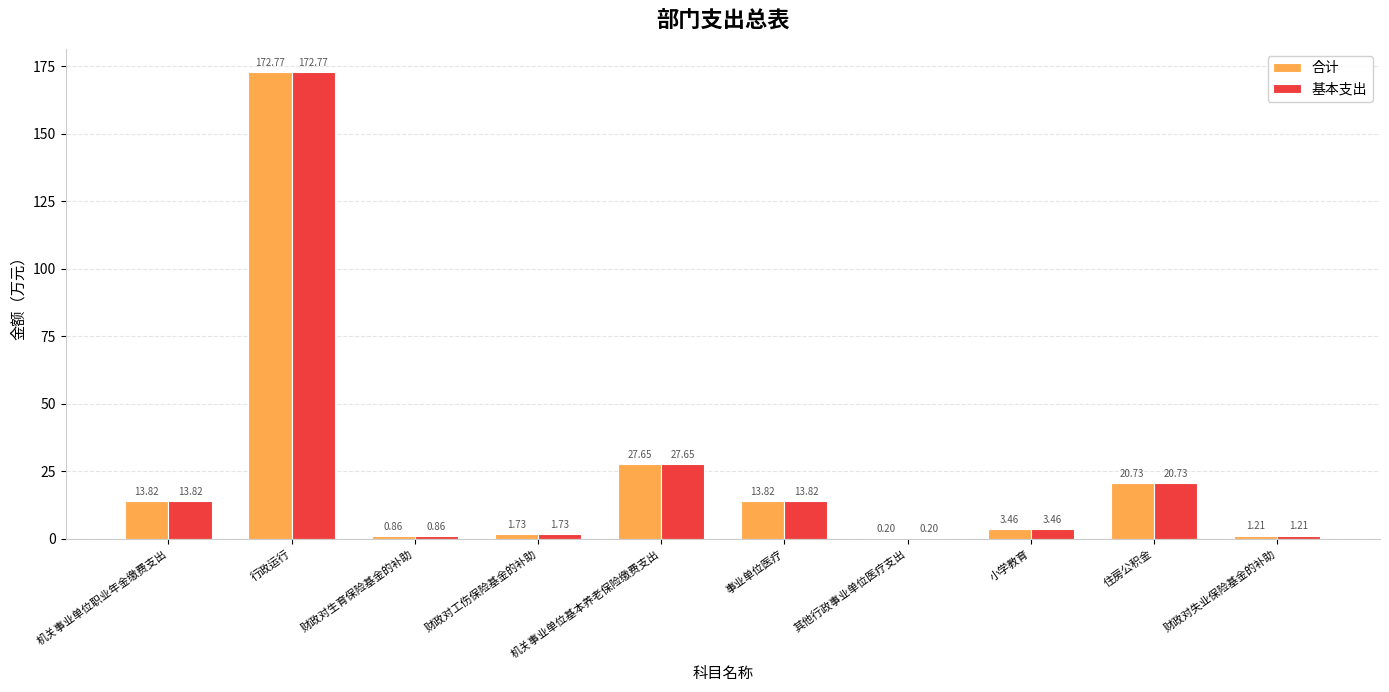

Which category has the highest value across all series?

行政运行